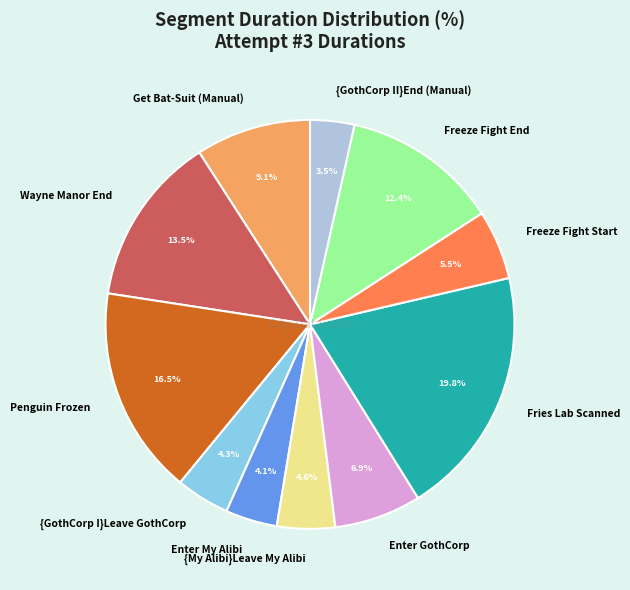

Does {My Alibi}Leave My Alibi account for over 50% of the chart?

No